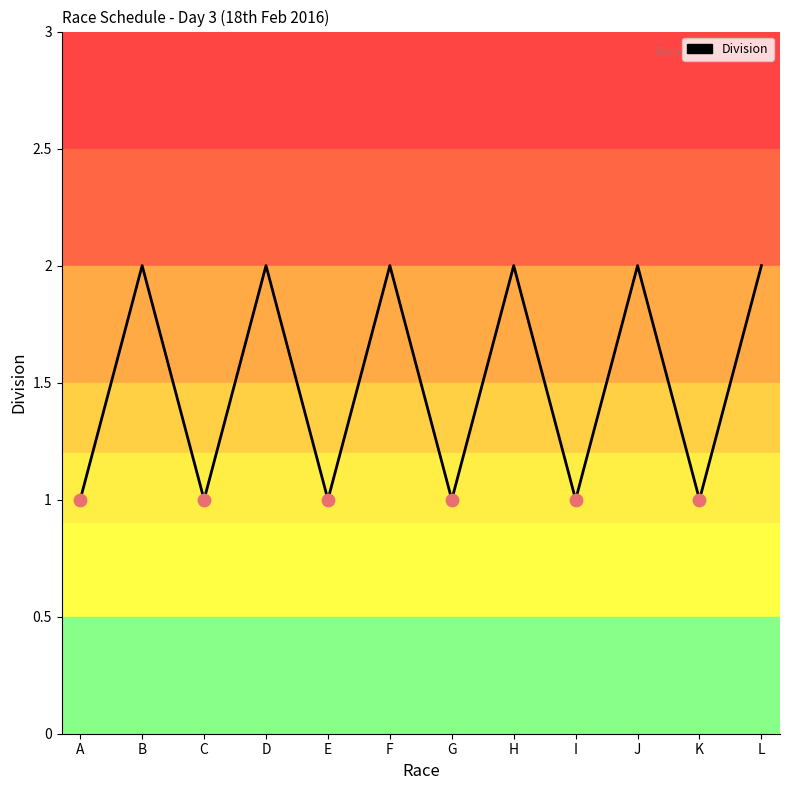

Between I and J, which is larger?

J